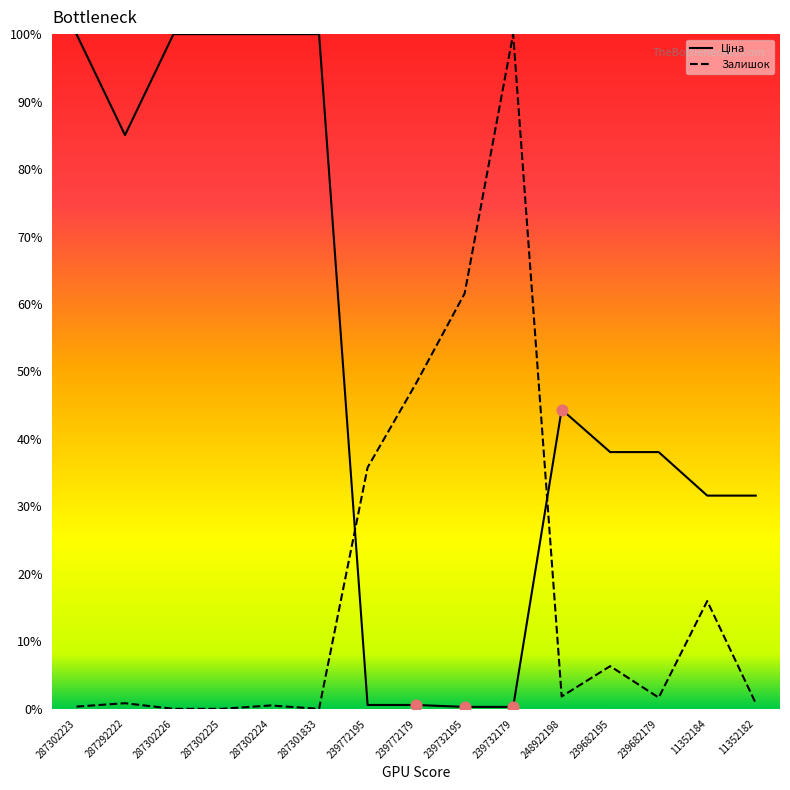

Which series reaches the minimum Y coordinate?

Залишок